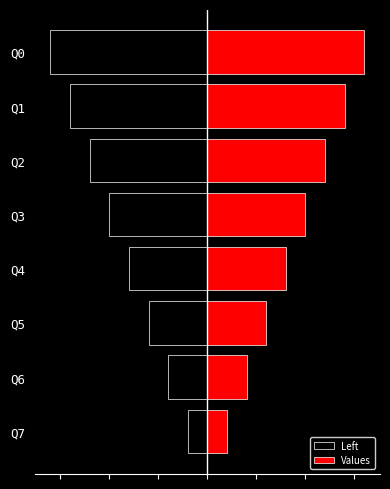

Reading left to right, what are all the values shown in this chart?

Left: -8	-7	-6	-5	-4	-3	-2	-1
Values: 8	7	6	5	4	3	2	1